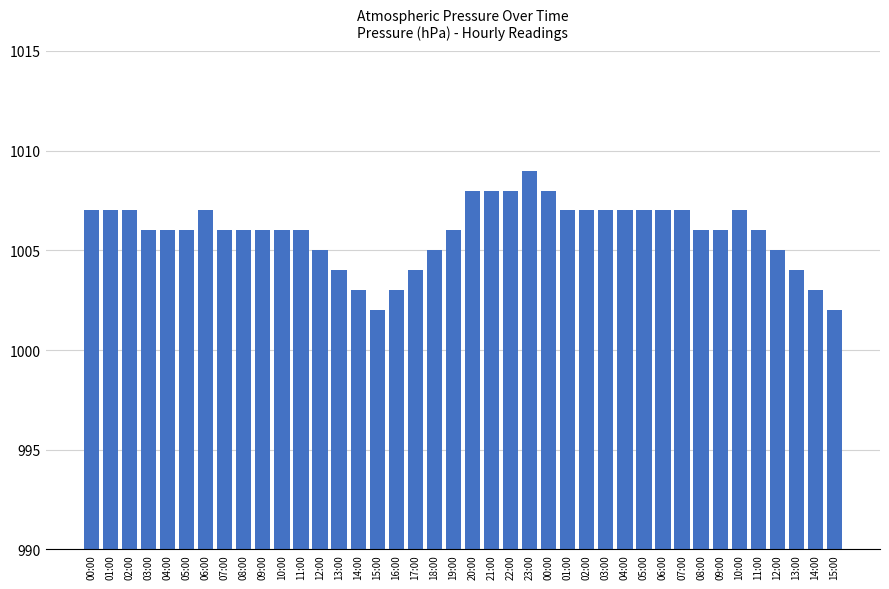

Rank the categories by value from highest to lowest.

23:00, 20:00, 21:00, 22:00, 00:00, 00:00, 01:00, 02:00, 06:00, 01:00, 02:00, 03:00, 04:00, 05:00, 06:00, 07:00, 10:00, 03:00, 04:00, 05:00, 07:00, 08:00, 09:00, 10:00, 11:00, 19:00, 08:00, 09:00, 11:00, 12:00, 18:00, 12:00, 13:00, 17:00, 13:00, 14:00, 16:00, 14:00, 15:00, 15:00